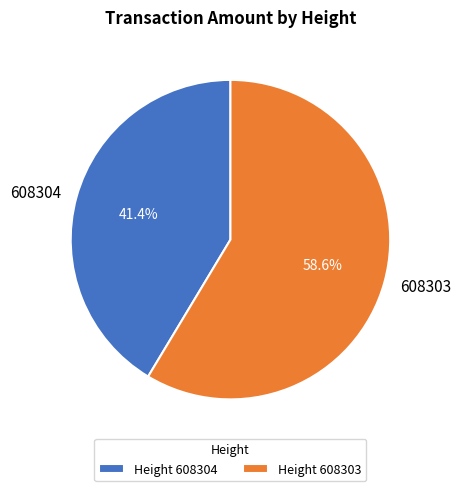

Combined, what portion of the pie is 608303 and 608304?

100.0%